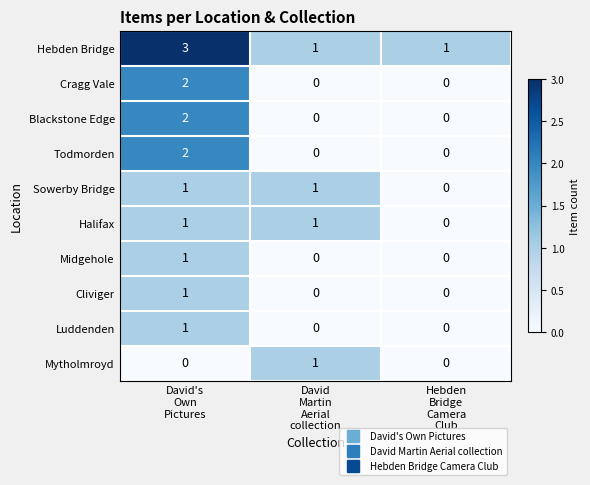

Count the Halifax values in the range 0 to 1.

3